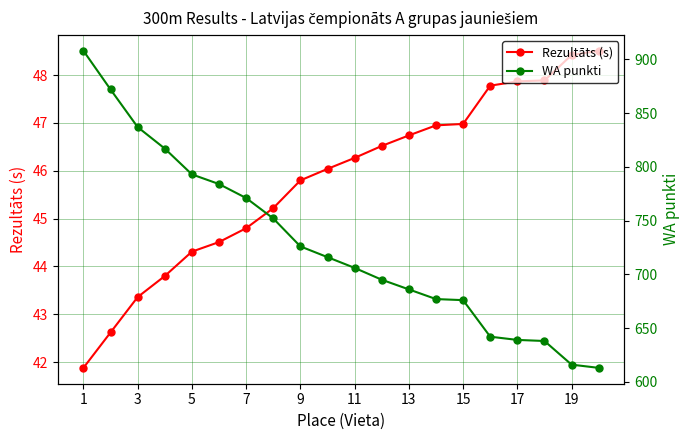

The Rezultāts (s) series shows 44.3 at 5. True or false?

True